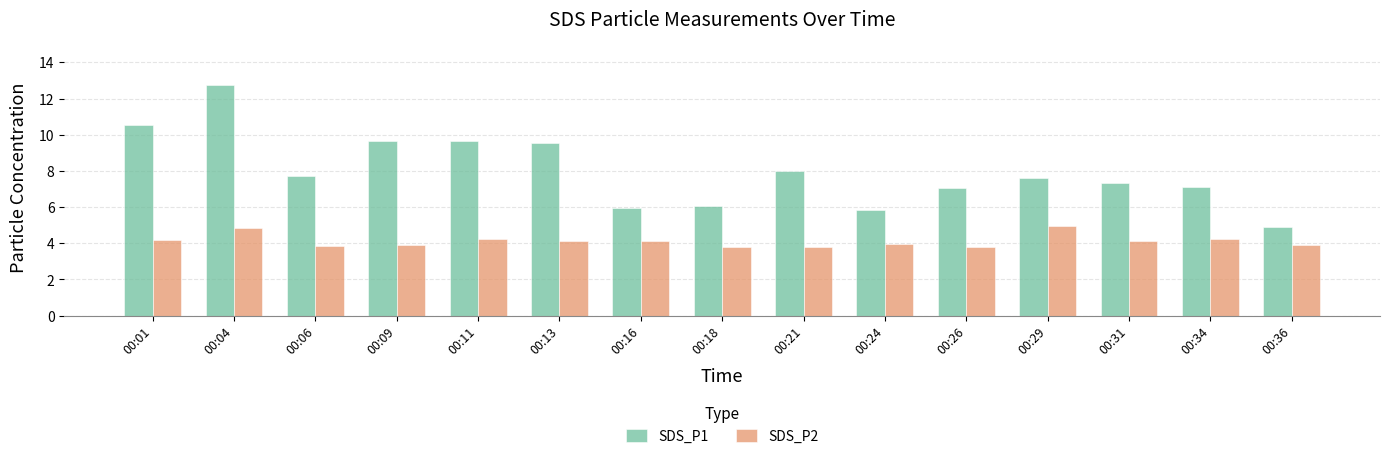

At 00:04, list the series in order from largest to smallest.

SDS_P1, SDS_P2